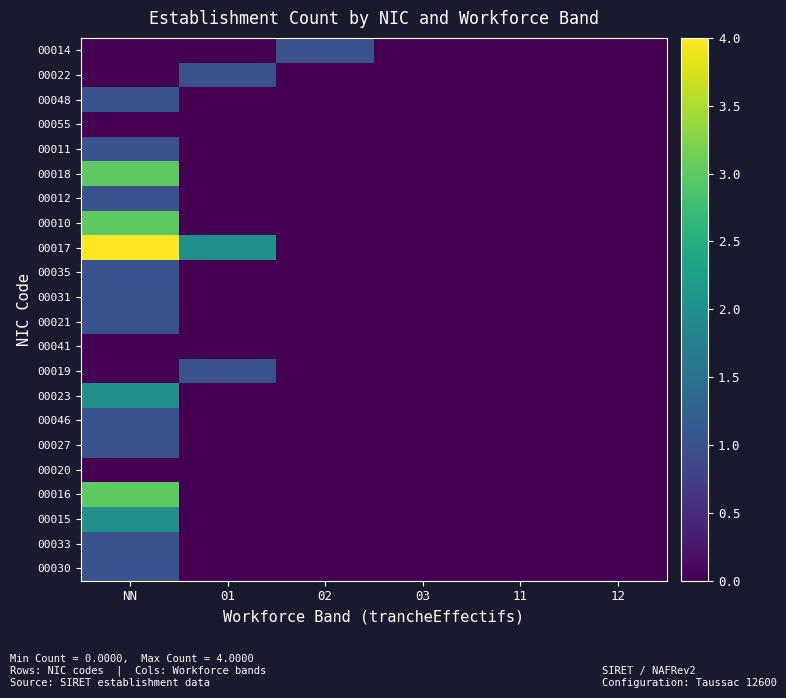

Count the number of data series in this chart.

22